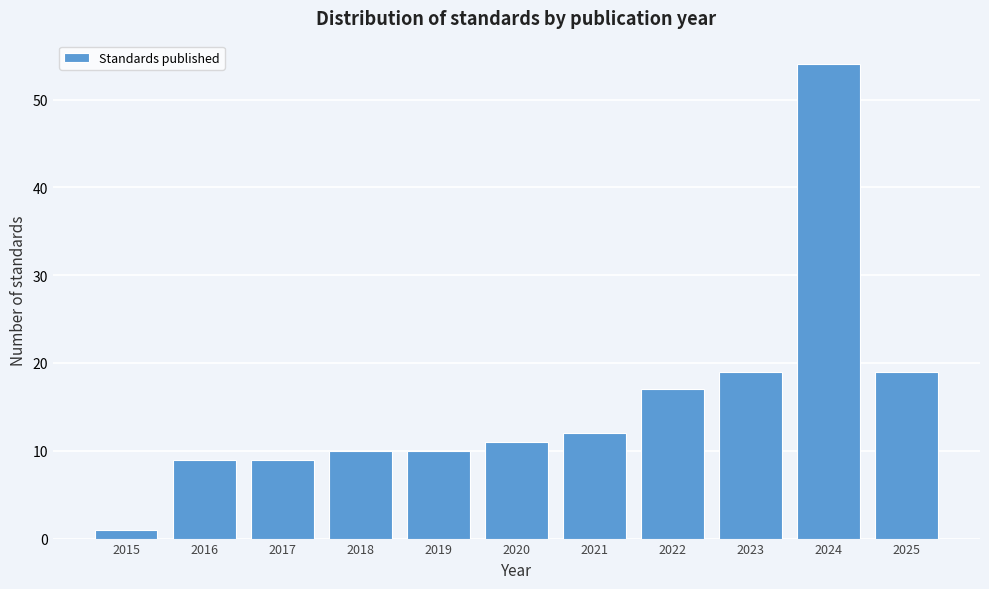

Reading right to left, transcribe all the data shown in this chart.

19	54	19	17	12	11	10	10	9	9	1